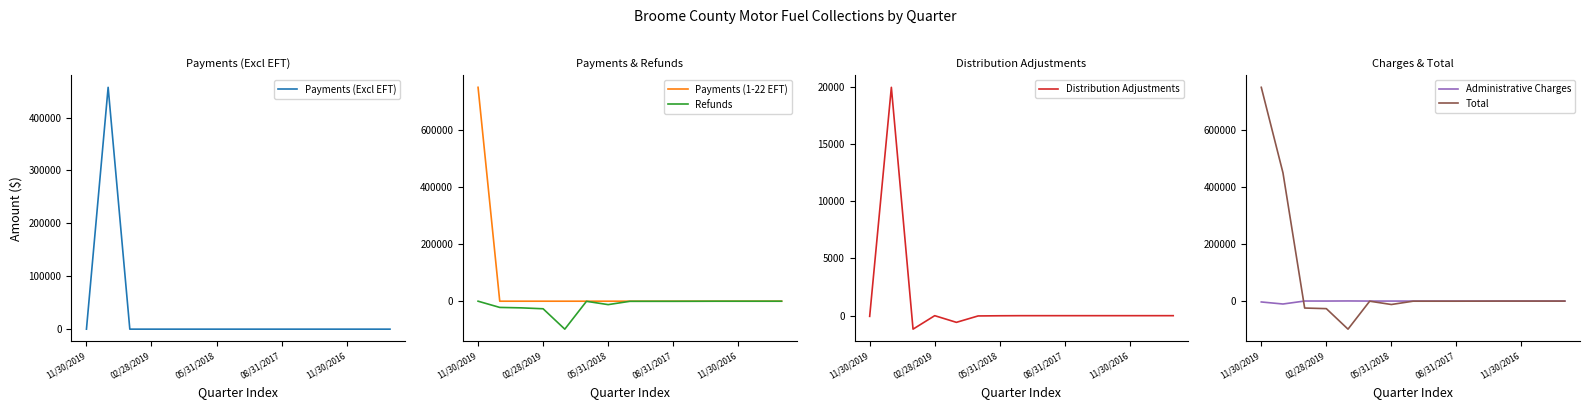

What is the maximum value shown in the chart?

750277.5